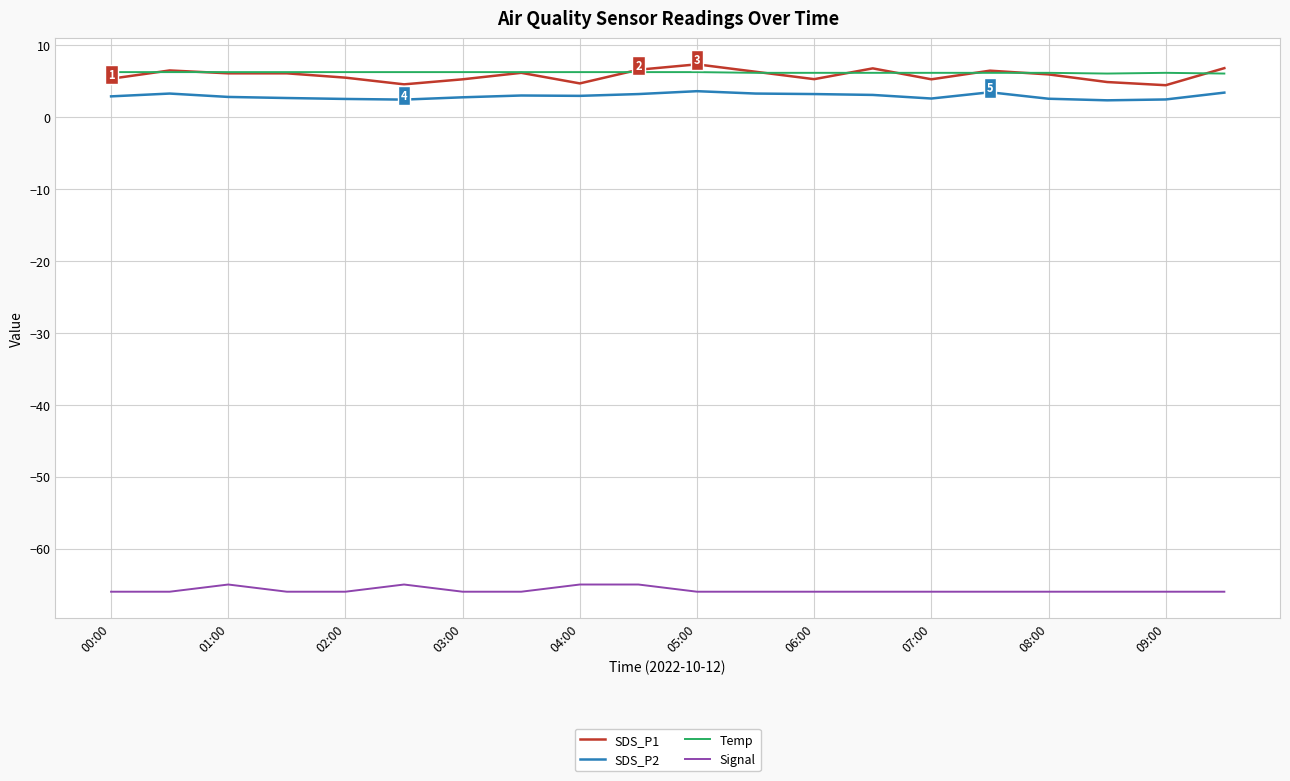

True or false: Signal and Temp intersect in this chart.

False